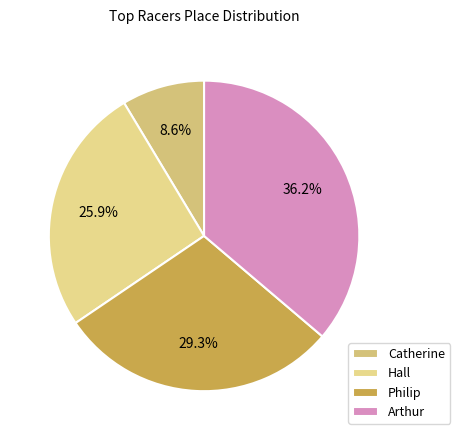

Which slice is the largest?

Arthur